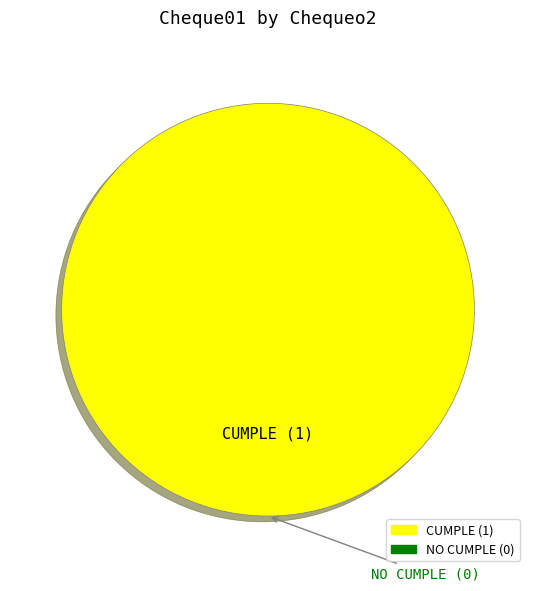

Does any single category account for the majority?

Yes